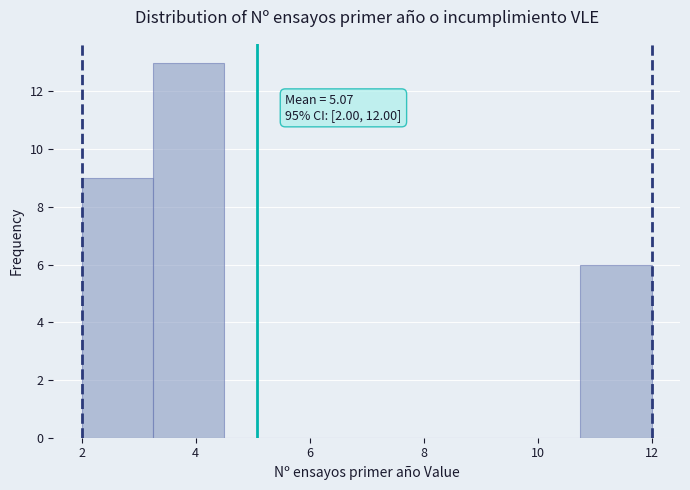

Over which range of the x-axis is the bar tallest?

3.25 to 4.50